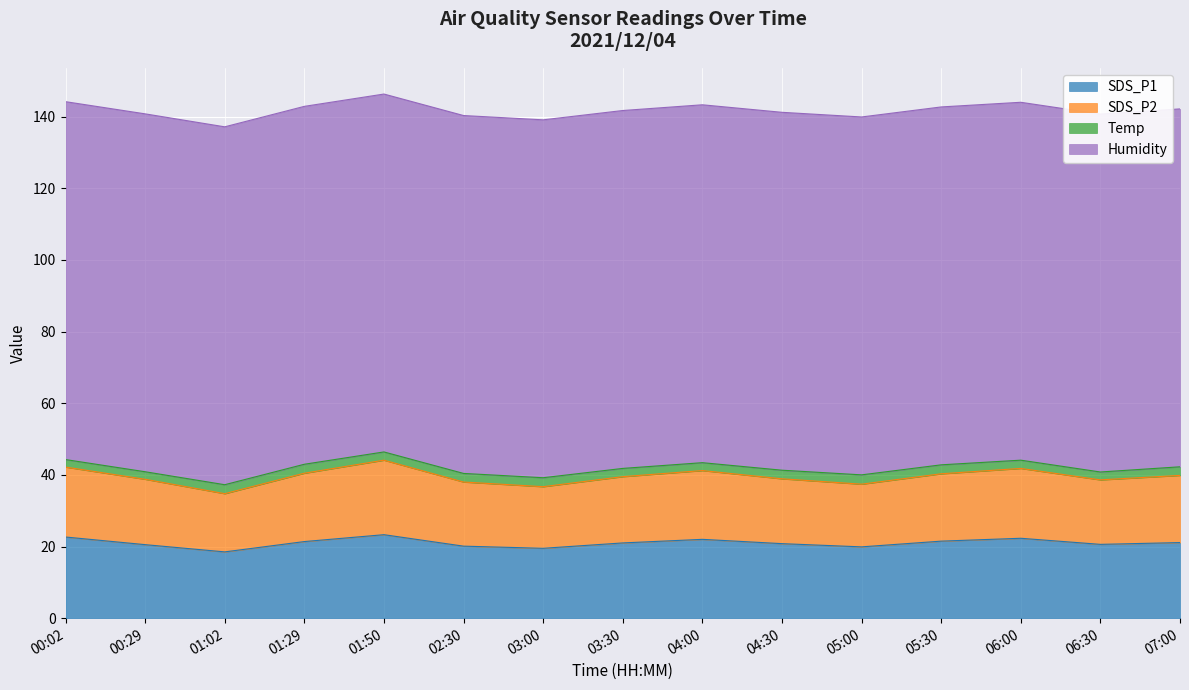

Does the chart display data point markers on the line(s)?

No